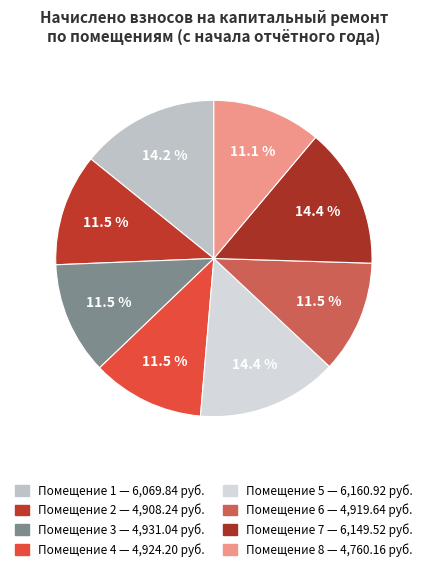

How many slices are in this pie chart?

8